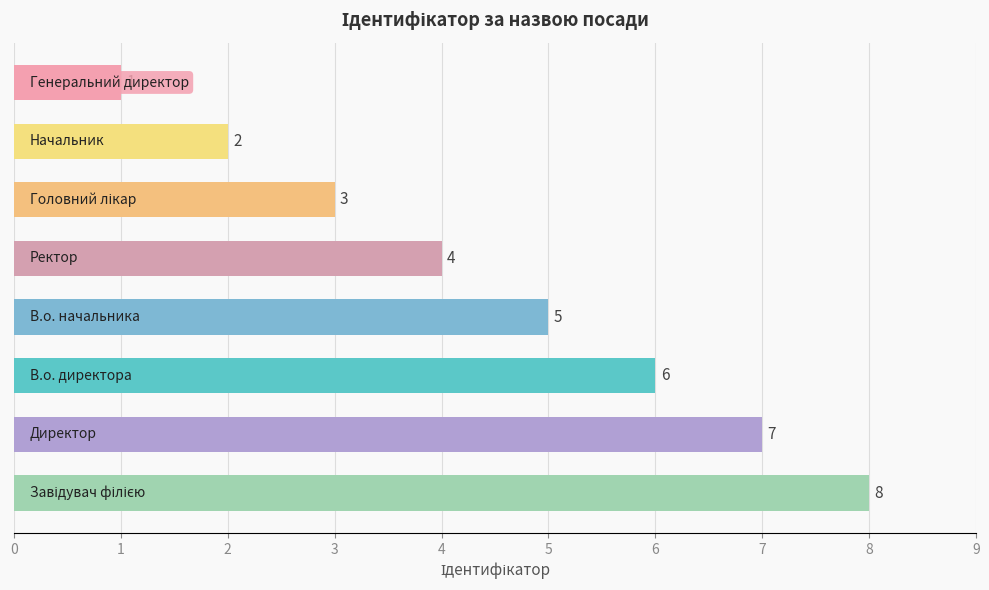

What is the difference between the second highest and minimum values?

6